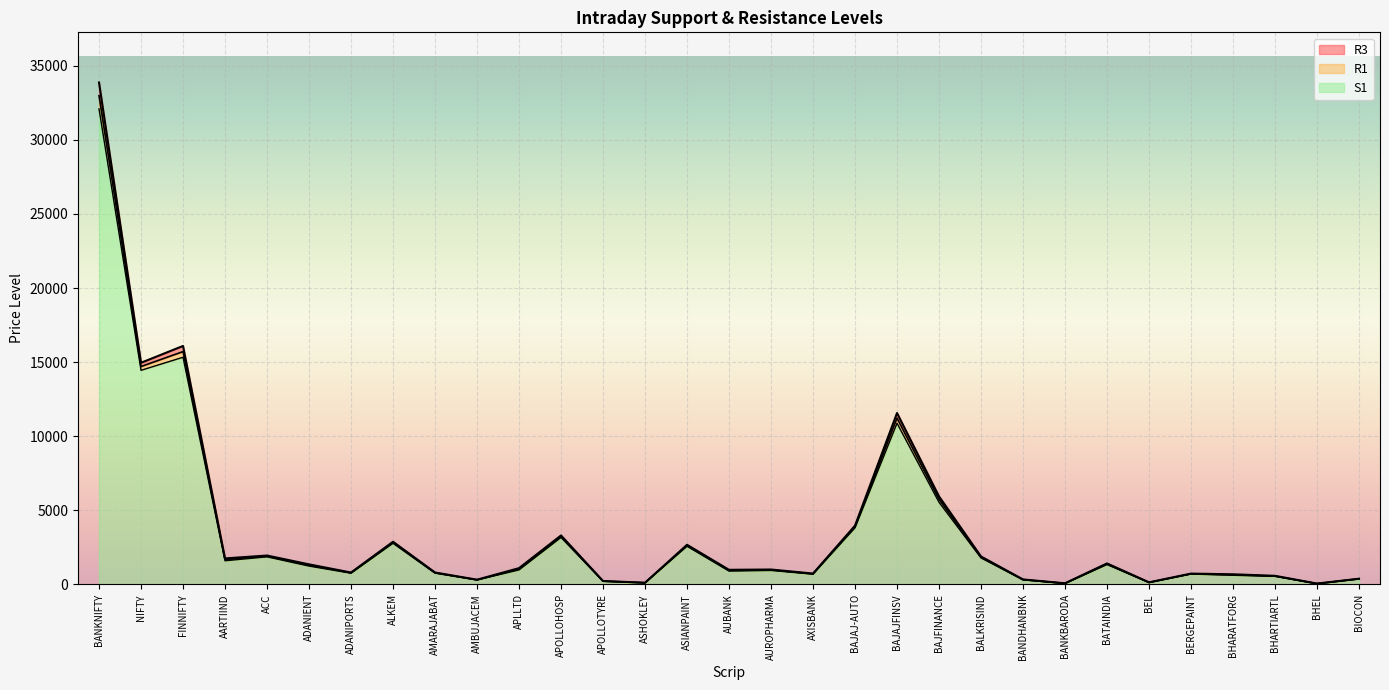

What is the label of the 17th point from the right?

ASIANPAINT